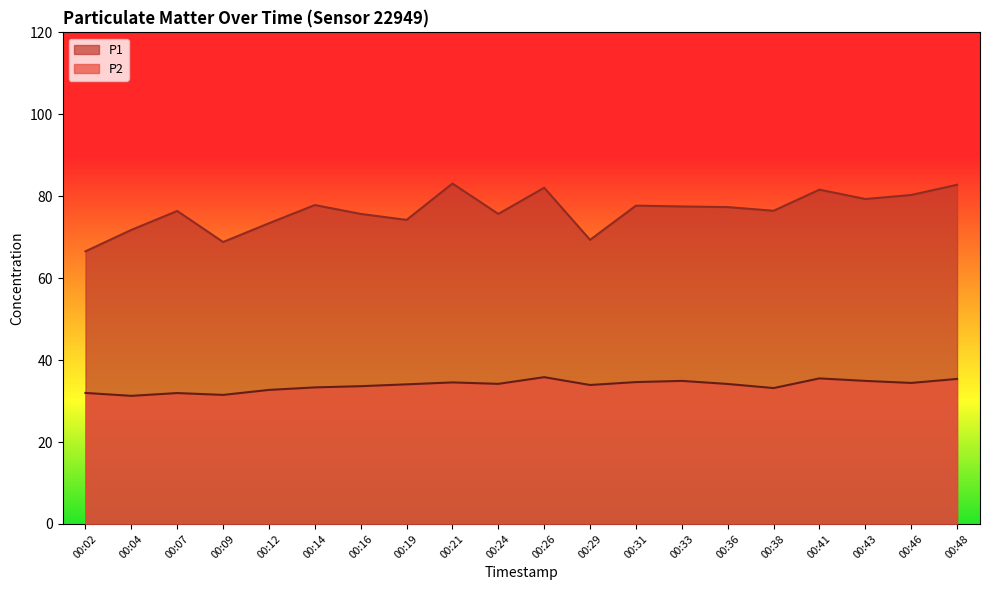

True or false: P1 and P2 cross at least once.

False